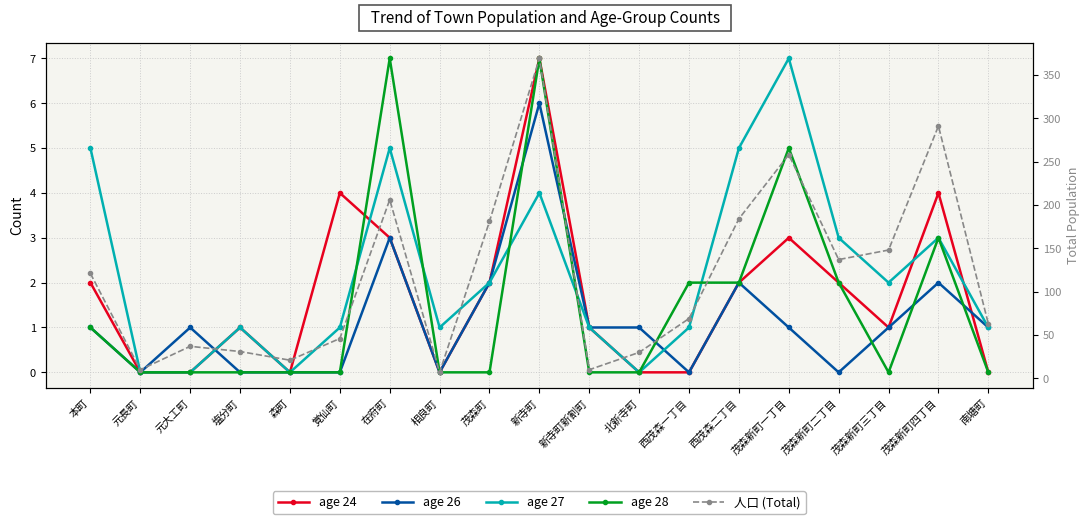

What is the maximum value for age 24?

7